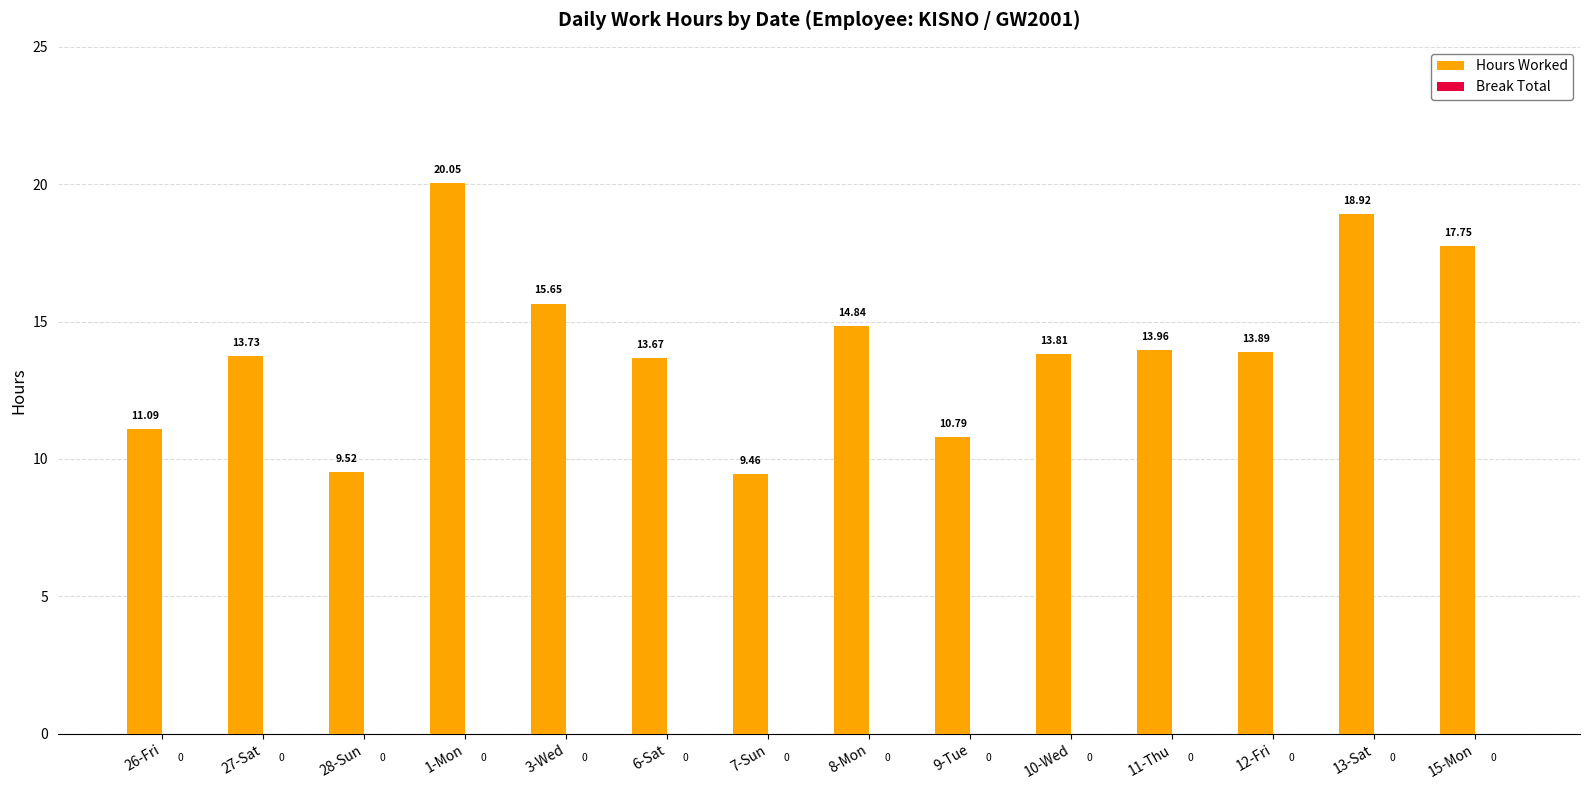

What is the ratio of the value at 6-Sat to the value at 27-Sat?

1.0